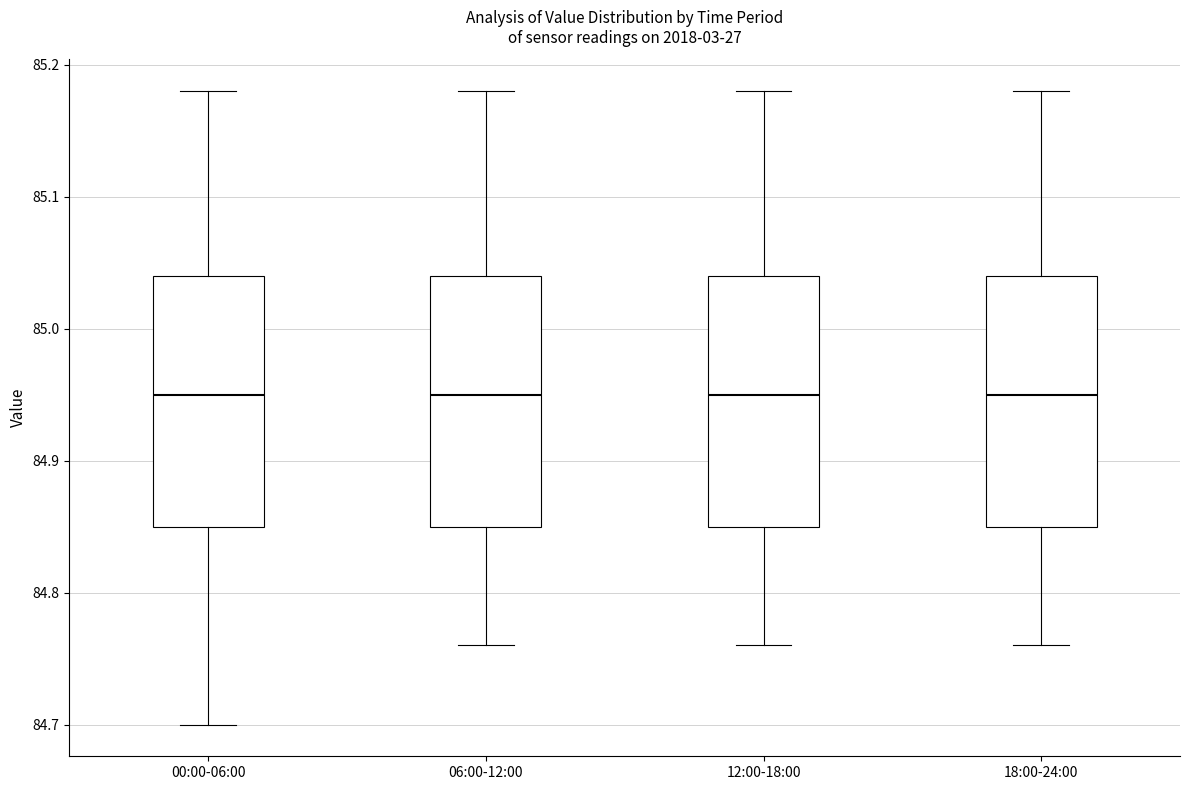

Where does the median line of the box for 12:00-18:00 sit on the y-axis? The values are not printed on the chart, so give them approximately, as read against the axis.

84.95